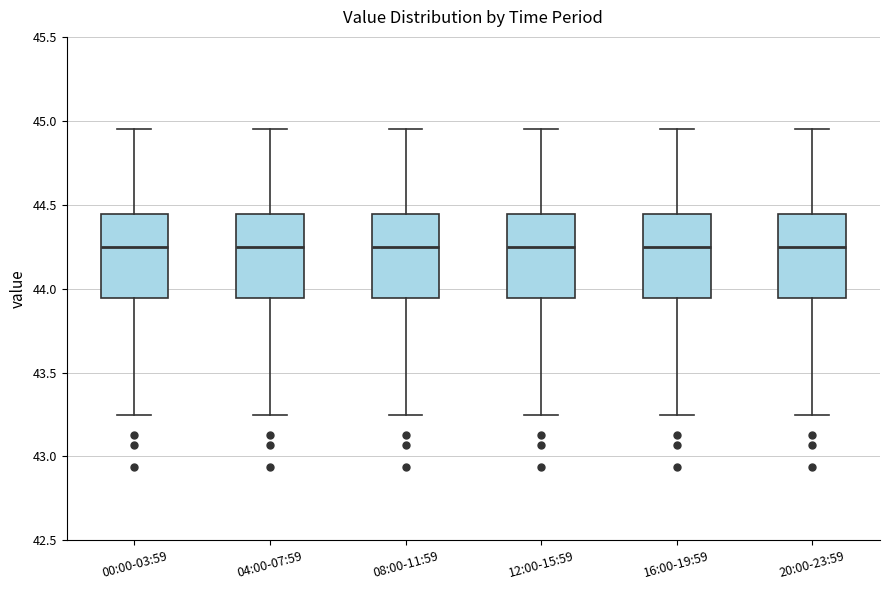

Reading left to right, read every box against the y-axis: the position of its median line, the range the box covers, and the ends of its whiskers. The values are not printed on the chart, so give them approximately, as read against the axis.

00:00-03:59: median 44.25, box 43.95 to 44.45, whiskers 43.25 to 44.95
04:00-07:59: median 44.25, box 43.95 to 44.45, whiskers 43.25 to 44.95
08:00-11:59: median 44.25, box 43.95 to 44.45, whiskers 43.25 to 44.95
12:00-15:59: median 44.25, box 43.95 to 44.45, whiskers 43.25 to 44.95
16:00-19:59: median 44.25, box 43.95 to 44.45, whiskers 43.25 to 44.95
20:00-23:59: median 44.25, box 43.95 to 44.45, whiskers 43.25 to 44.95